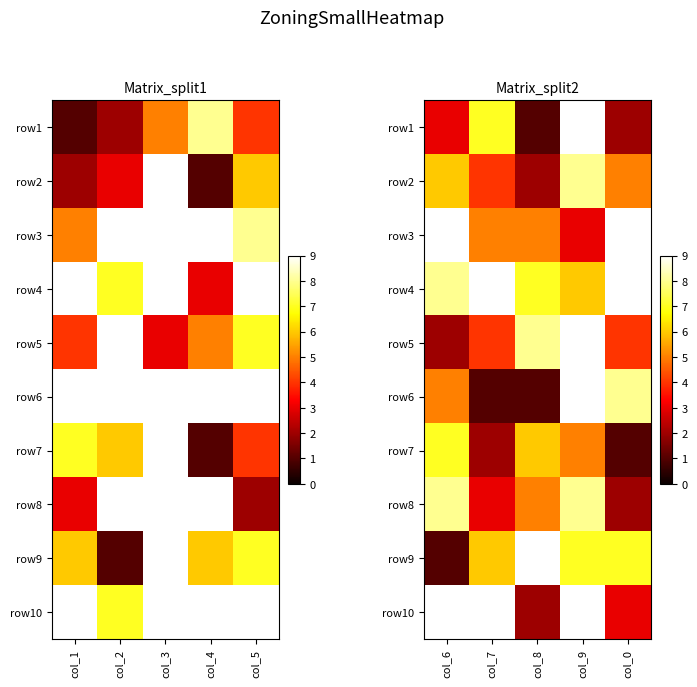

What is the maximum value shown in the chart?

9.0